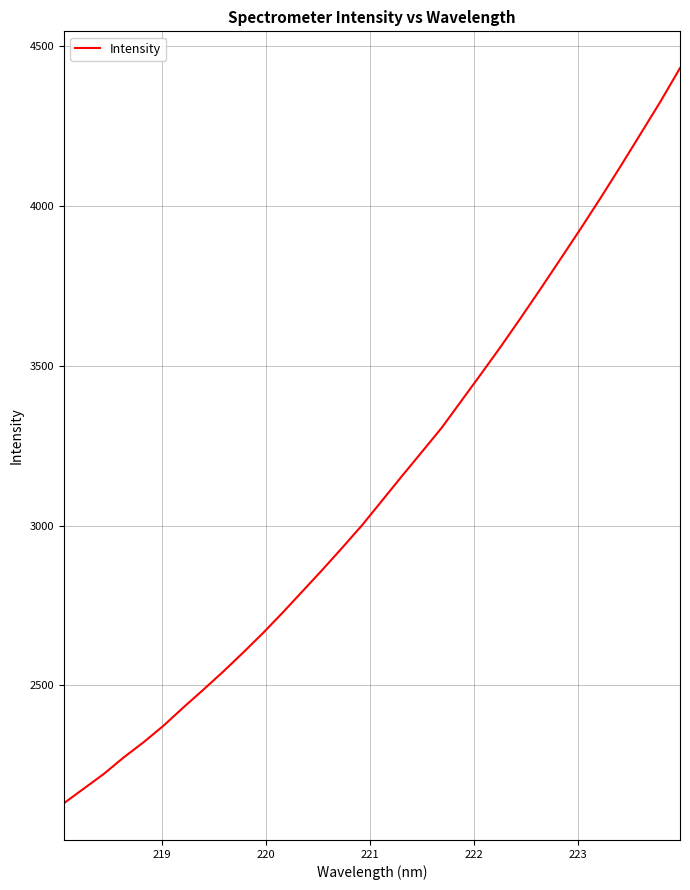

What is the minimum value shown in the chart?

2131.8